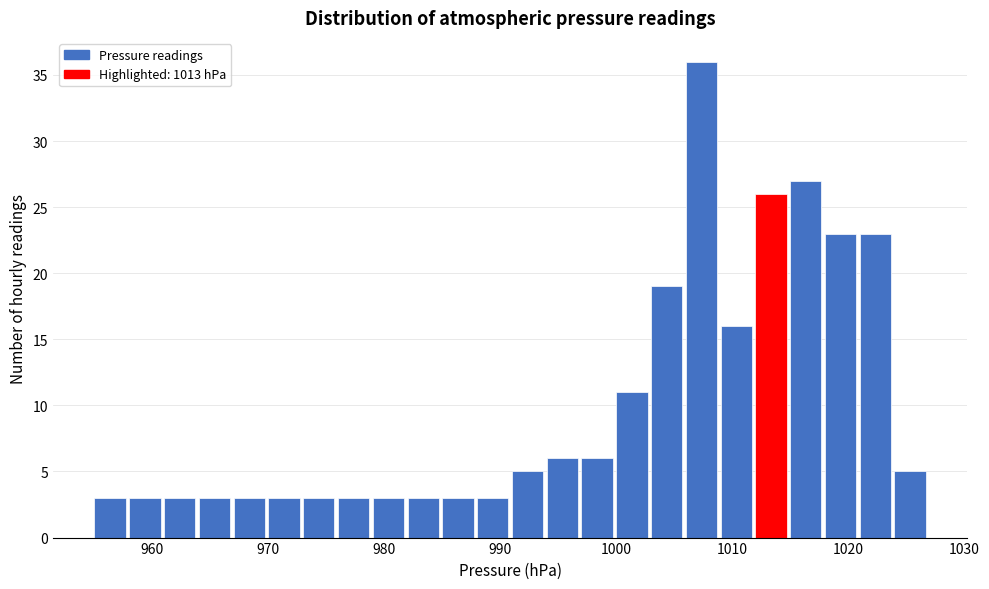

Around what value on the x-axis is the tallest bar? Give the approximate position of its centre, as read against the axis.

1007